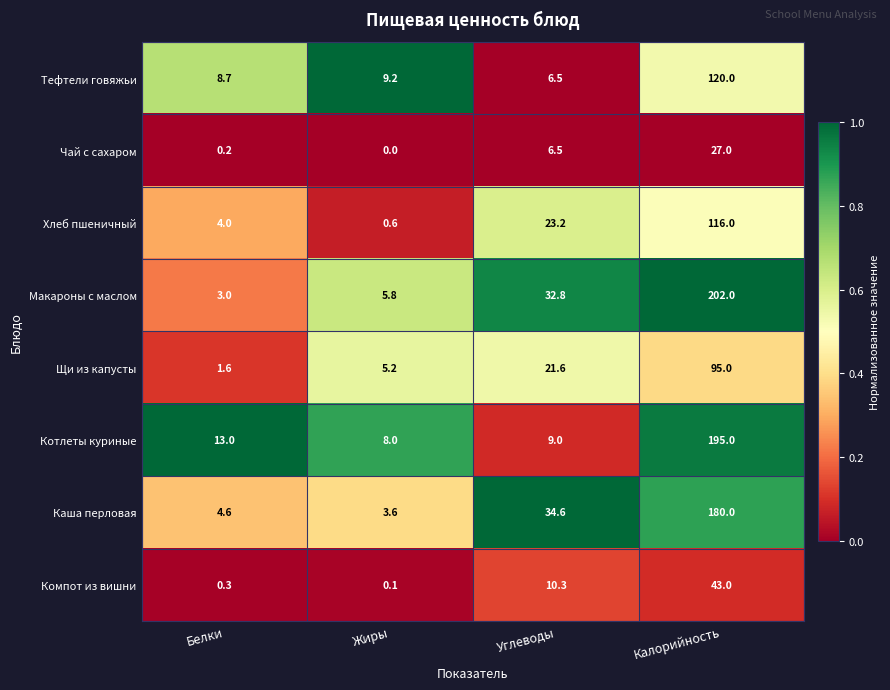

Which series has the largest total across all categories?

Макароны с маслом